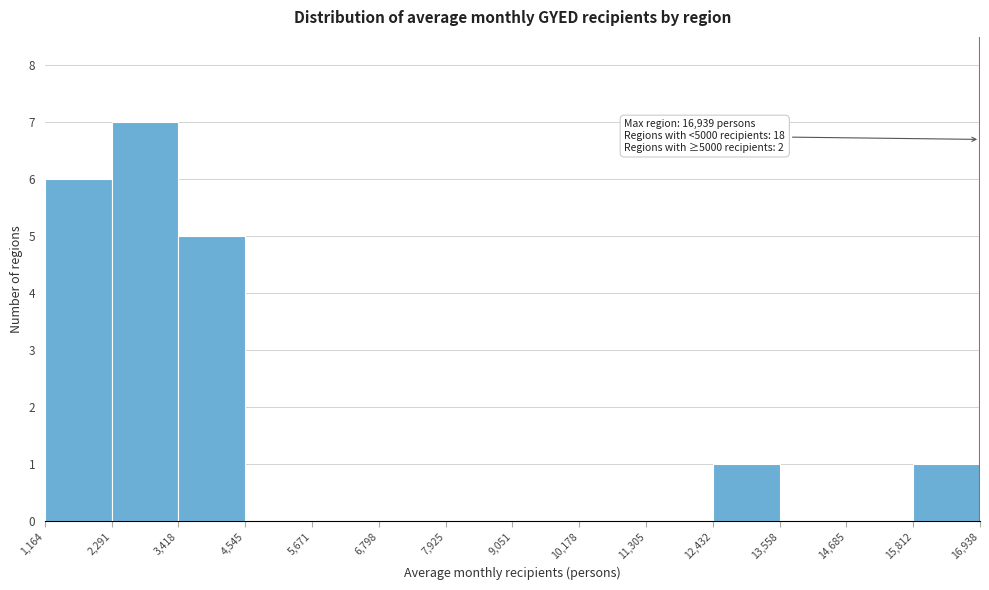

Which range on the x-axis has the tallest bar?

2,291 to 3,418